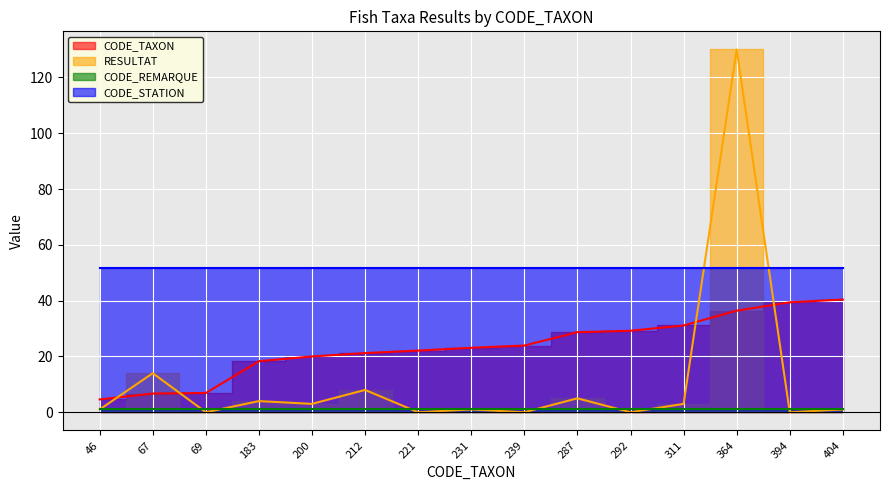

At how many categories does at least one series exceed 113?

1